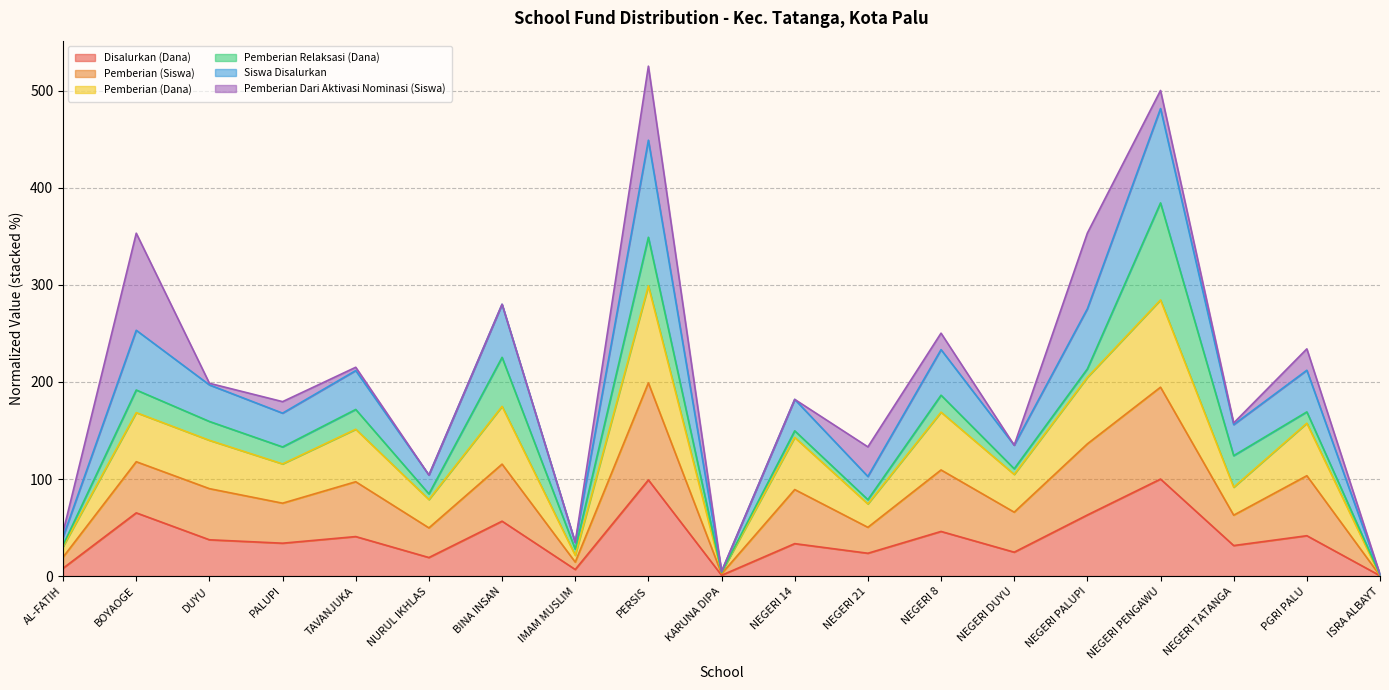

Where is the first local minimum for Siswa Disalurkan?

PALUPI